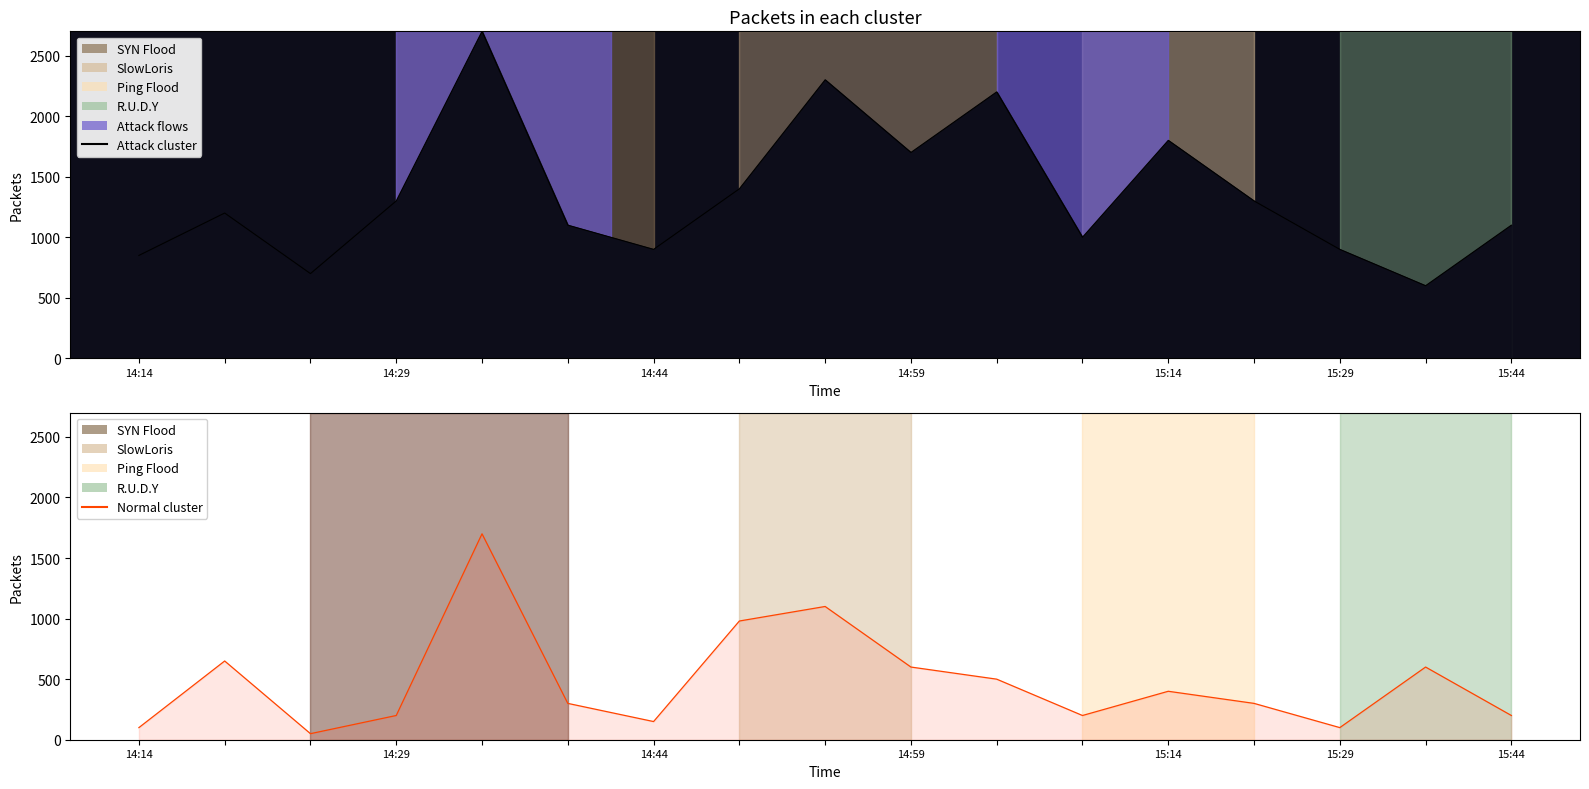

At how many categories does at least one series exceed 891?

14